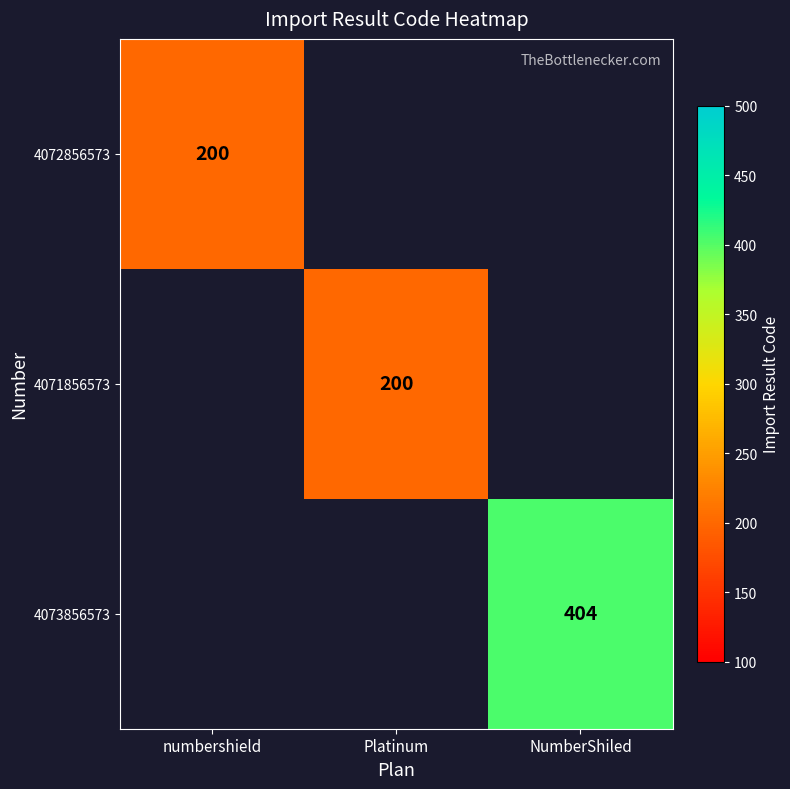

The value of 4073856573 at NumberShiled is 404. True or false?

True